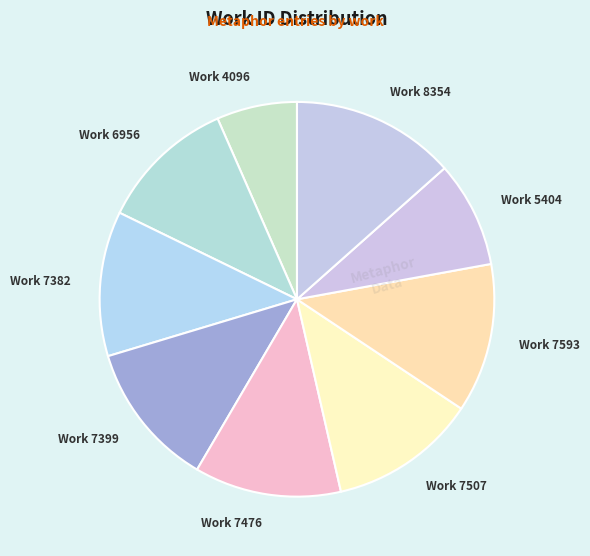

Is there a majority slice in this chart?

No